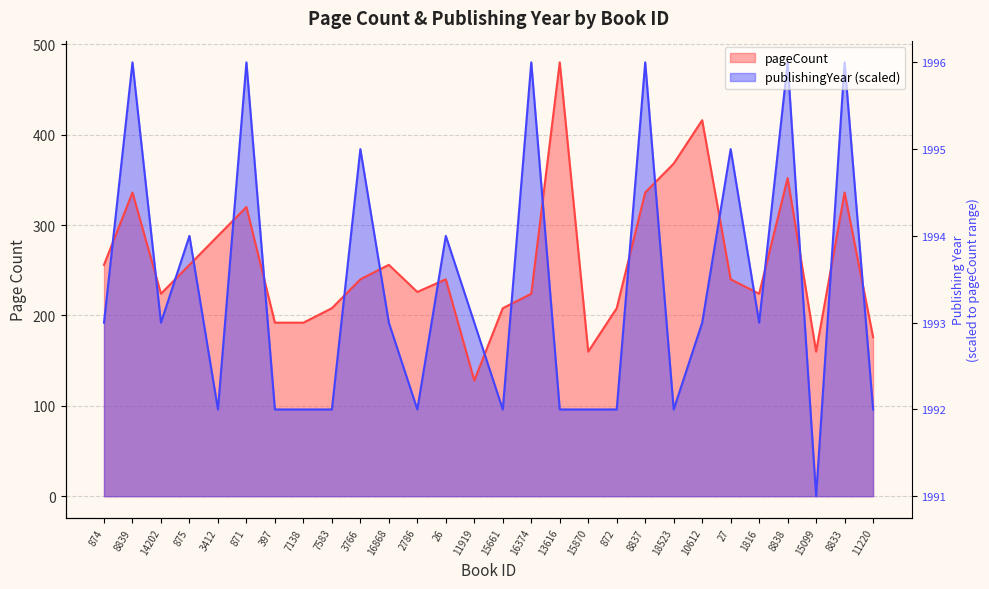

Where do publishingYear and pageCount first cross each other?

874 and 8839